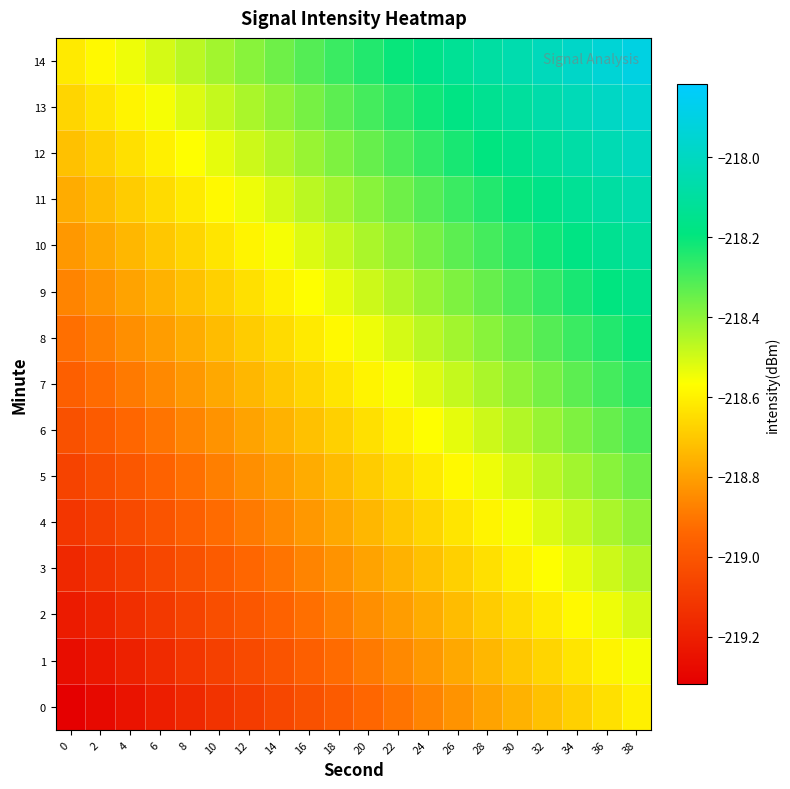

Which has a higher value, 4 or 10?

10